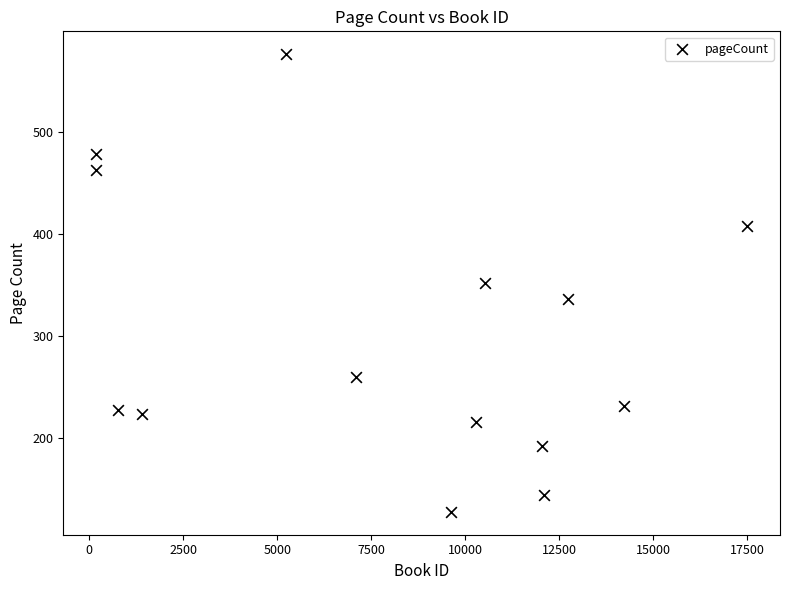

What is the range of X values (max minus min)?

17319